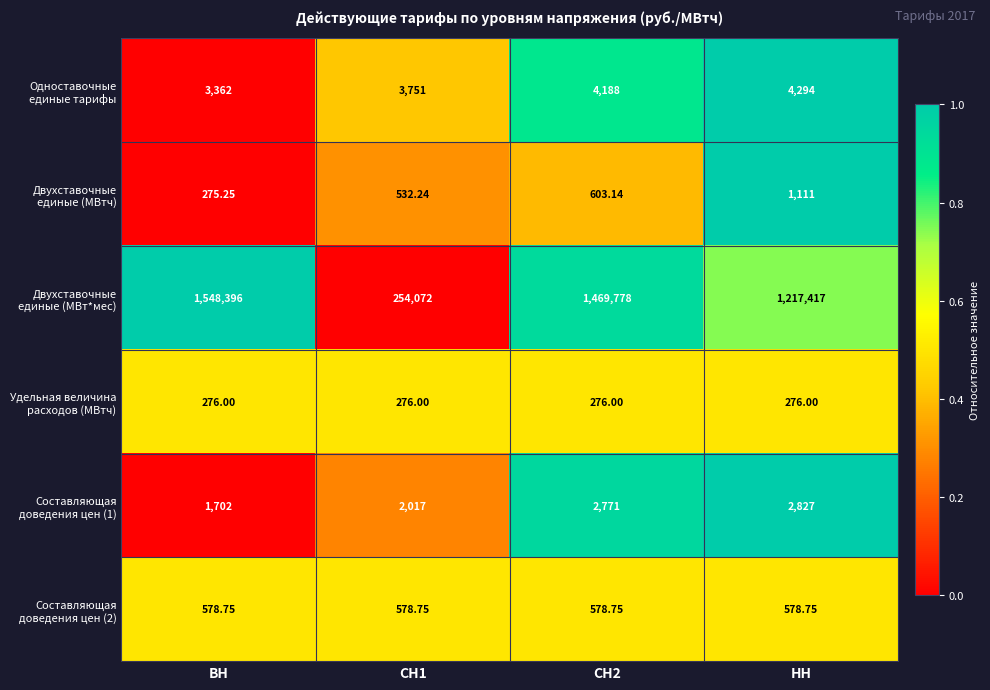

Which category has the lowest value across all series?

ВН